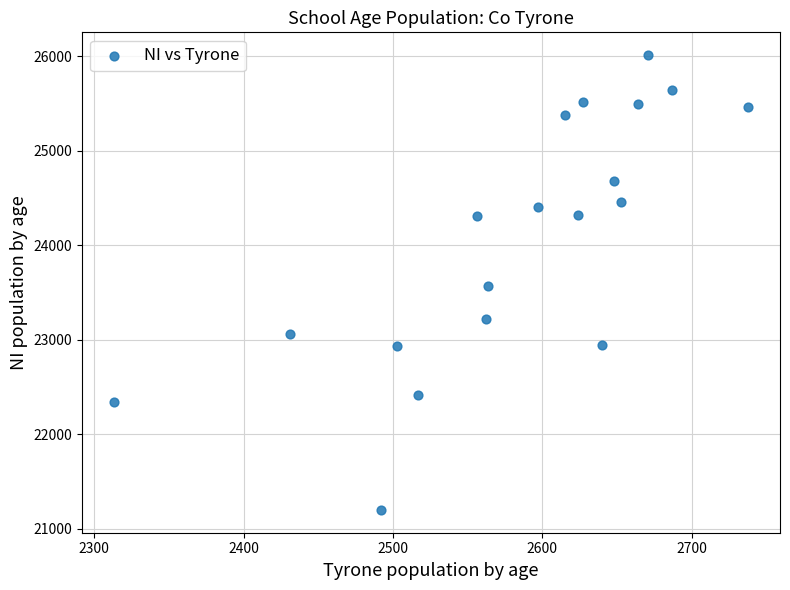

What is the range of Y values (max minus min)?

4814